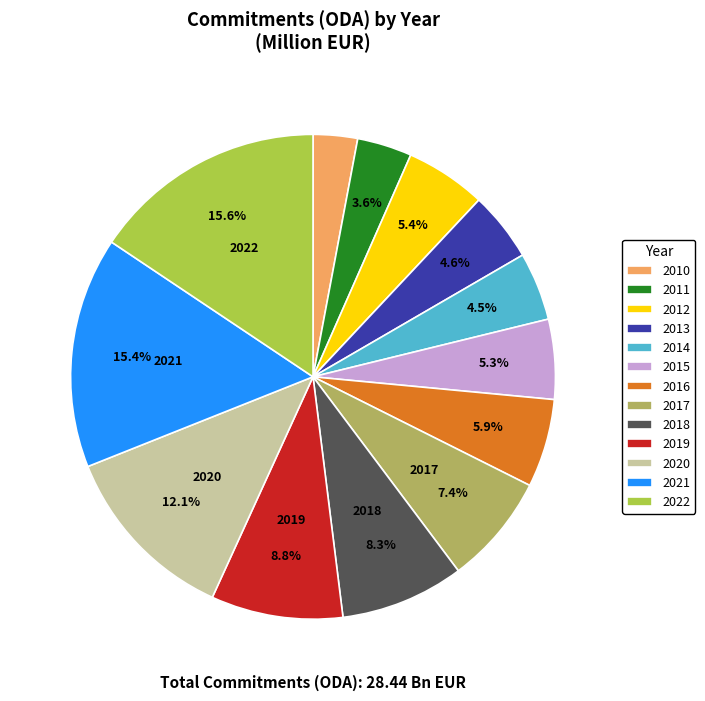

To the nearest percent, what is the combined percentage of 2011 and 2012?

9%